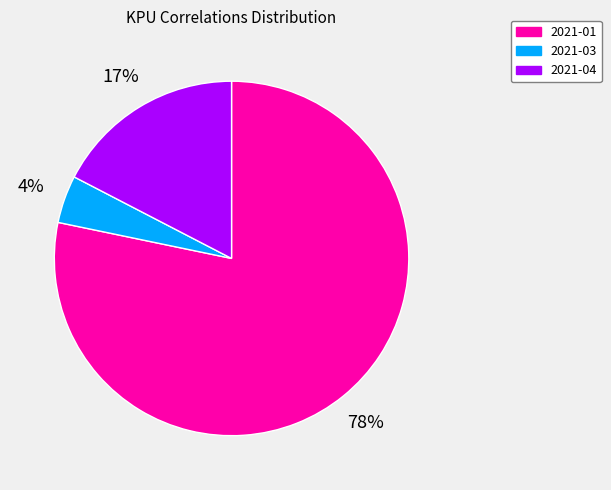

Which category has the smallest portion of the pie?

2021-03